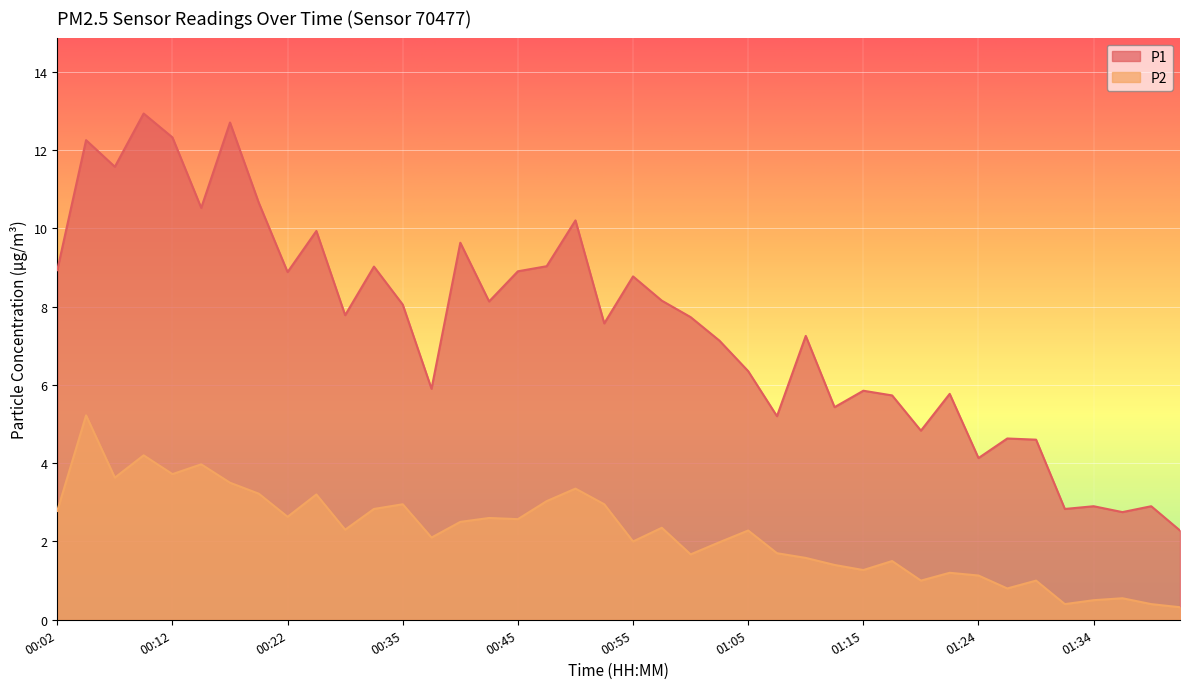

Reading left to right, transcribe all the data shown in this chart.

P1: 8.9	12.2	11.6	12.9	12.3	10.5	12.7	10.7	8.9	9.9	7.8	9.0	8.1	5.9	9.6	8.1	8.9	9.0	10.2	7.6	8.8	8.2	7.7	7.1	6.3	5.2	7.2	5.4	5.8	5.7	4.8	5.8	4.1	4.6	4.6	2.8	2.9	2.8	2.9	2.3
P2: 2.8	5.2	3.6	4.2	3.7	4.0	3.5	3.2	2.6	3.2	2.3	2.8	3.0	2.1	2.5	2.6	2.6	3.0	3.4	3.0	2.0	2.4	1.7	2.0	2.3	1.7	1.6	1.4	1.3	1.5	1.0	1.2	1.1	0.8	1.0	0.4	0.5	0.6	0.4	0.3